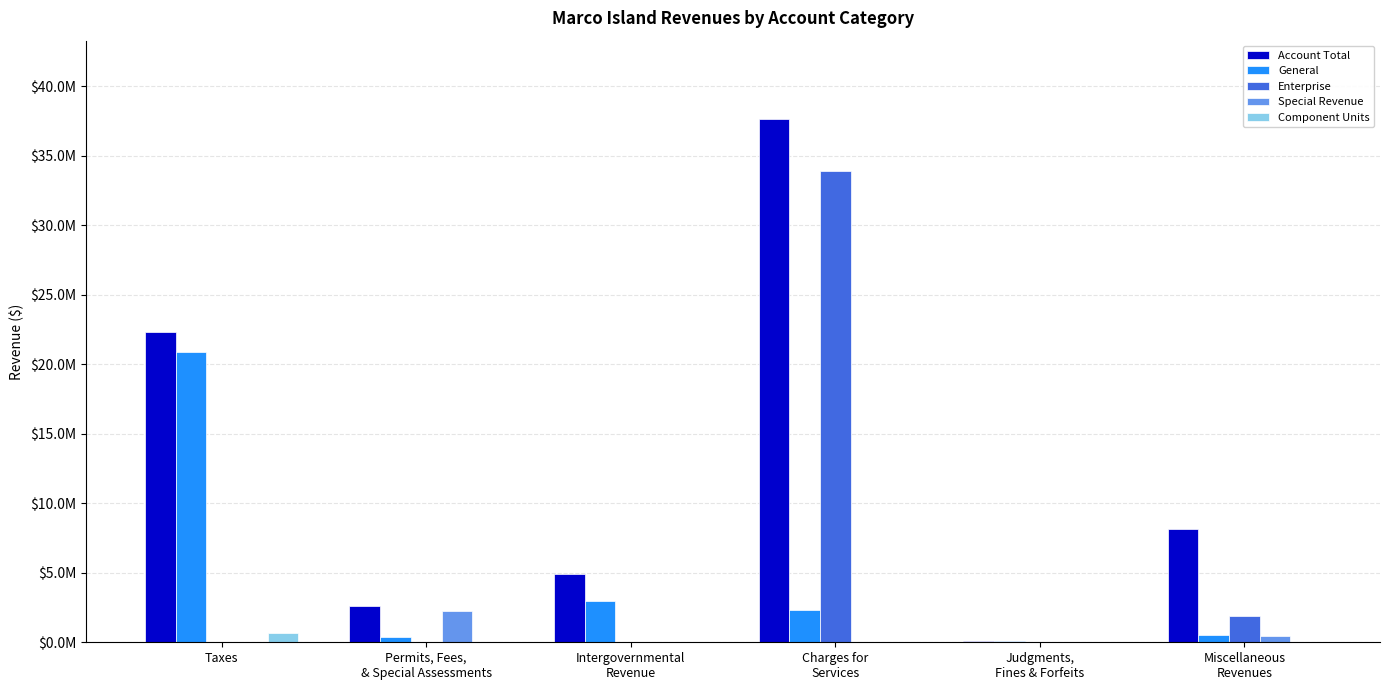

What are all the series names shown in the legend?

Account Total, General, Enterprise, Special Revenue, Component Units